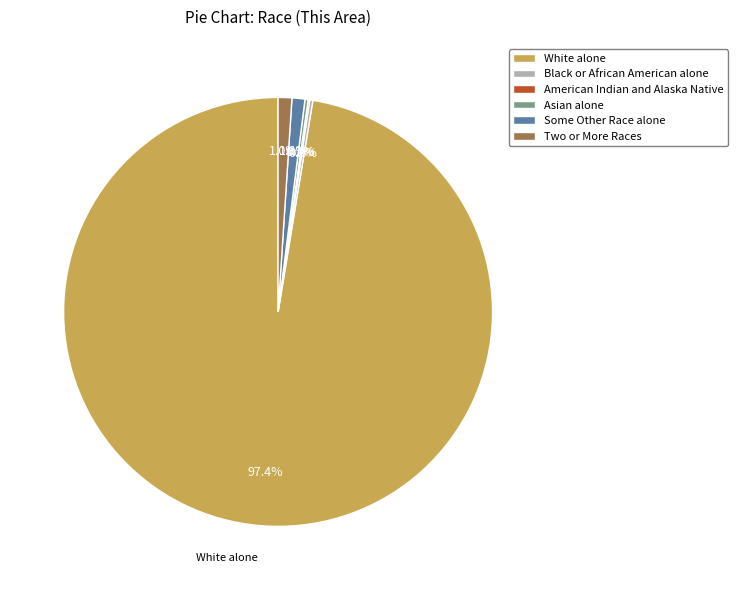

What portion of the pie excludes Some Other Race alone?

99.0%